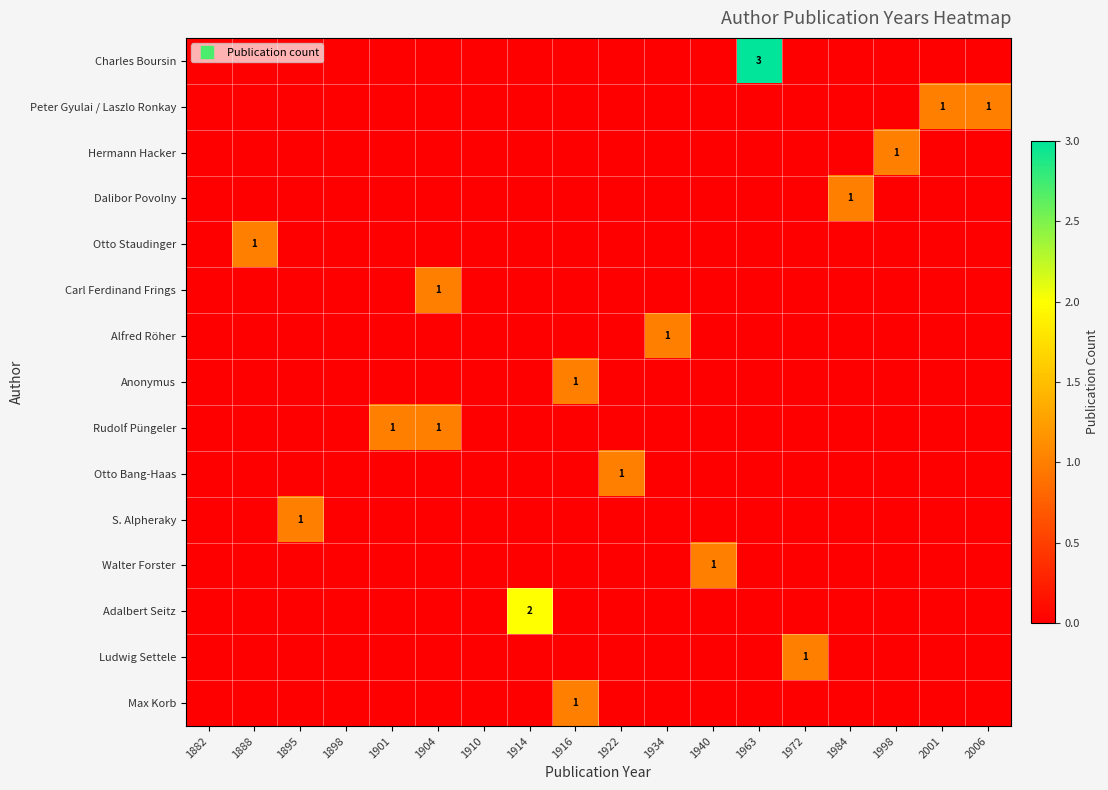

Count the Hermann Hacker values in the range 0 to 1.

18